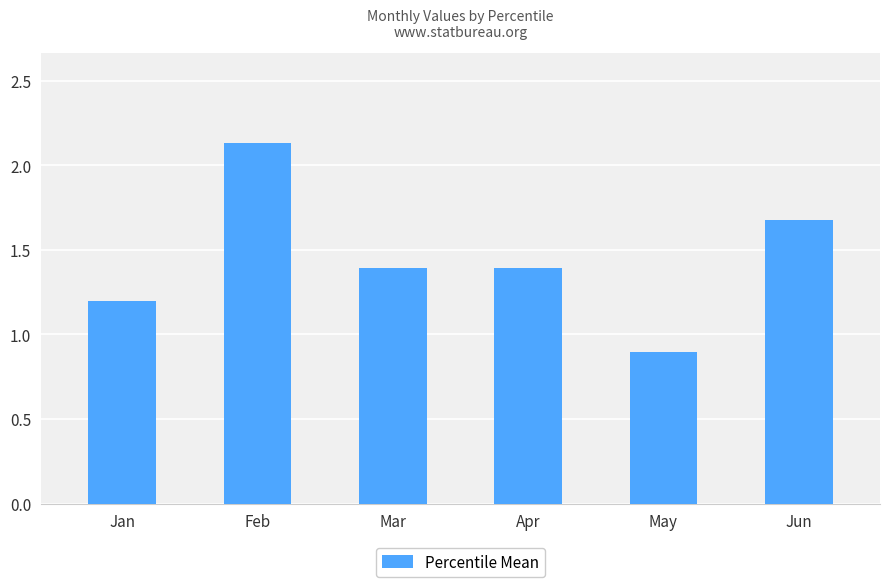

What is the smallest value displayed?

0.9